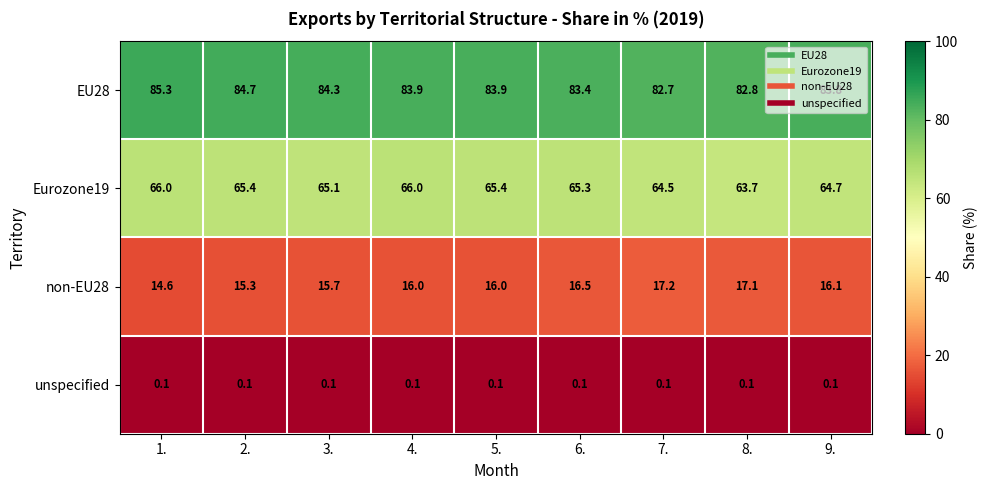

What is the total value across all series at 3.?

165.2